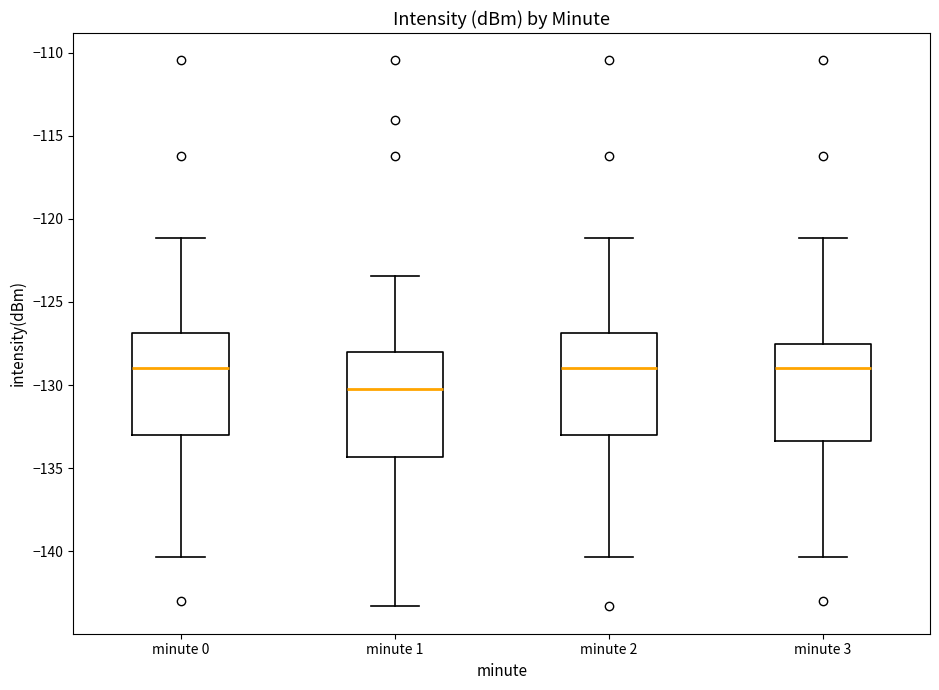

Where does the lower whisker of the box for minute 0 end on the y-axis? The values are not printed on the chart, so give them approximately, as read against the axis.

-140.5